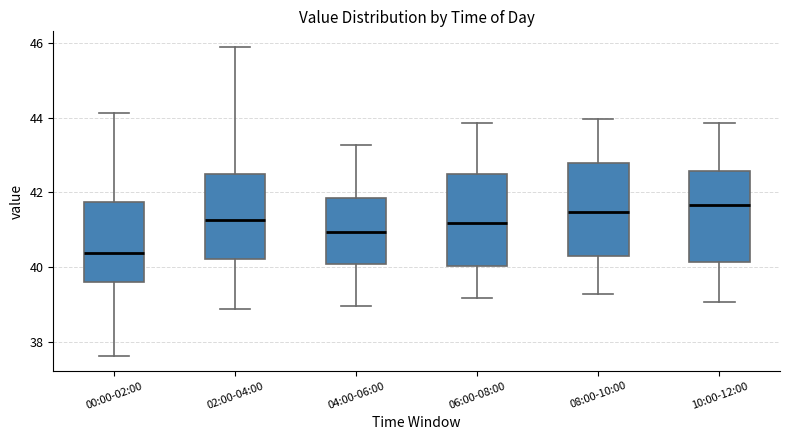

Which box has the lowest median line?

00:00-02:00